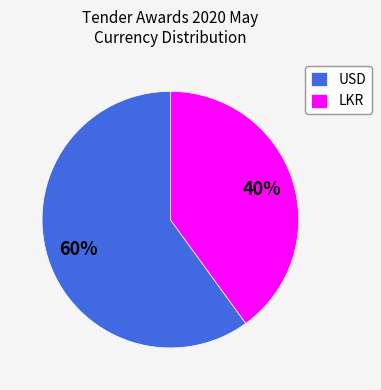

Does LKR account for over 50% of the chart?

No